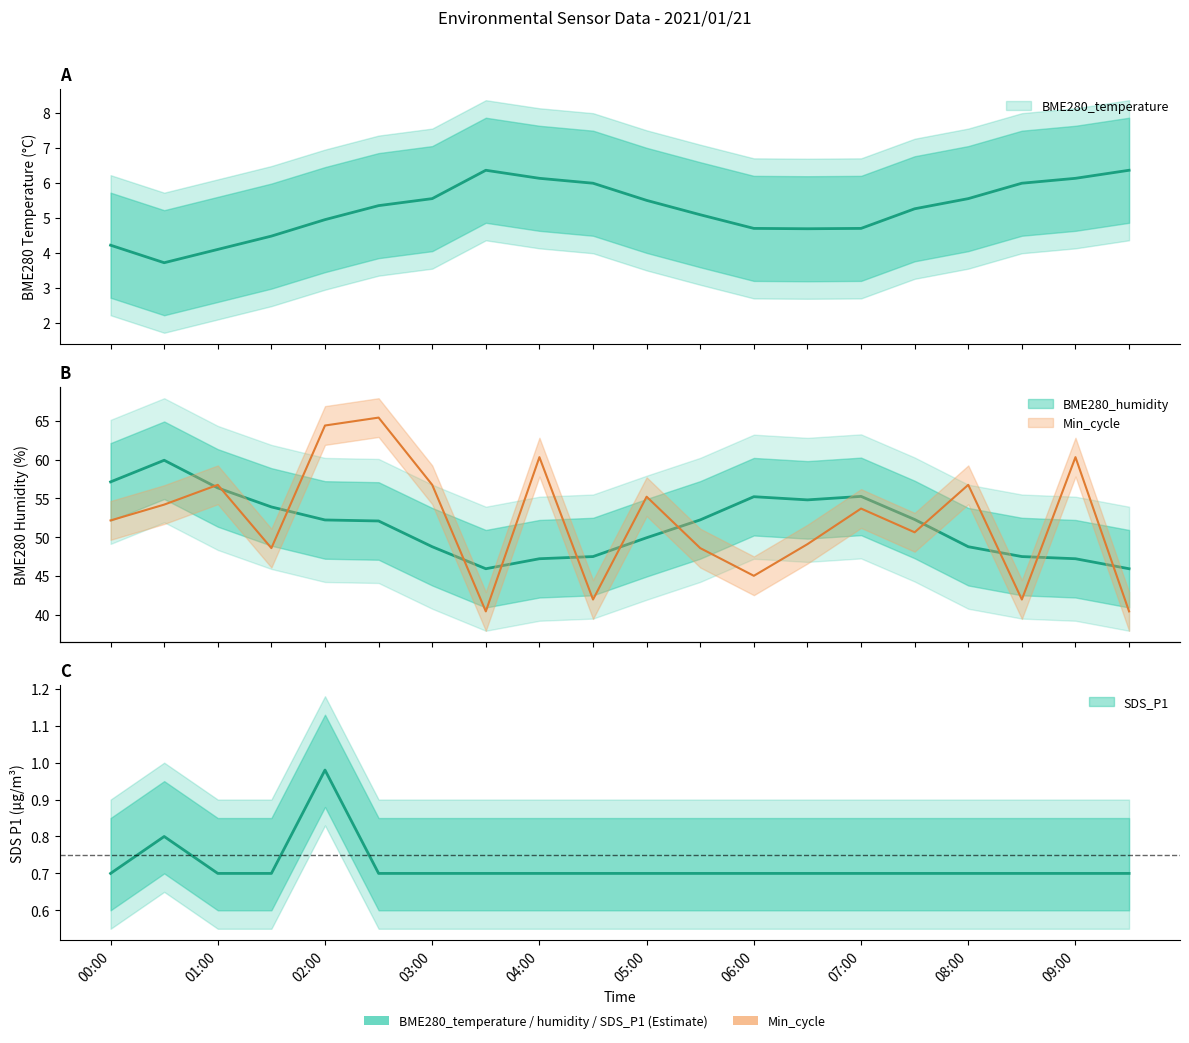

True or false: BME280_humidity and BME280_temperature intersect in this chart.

False